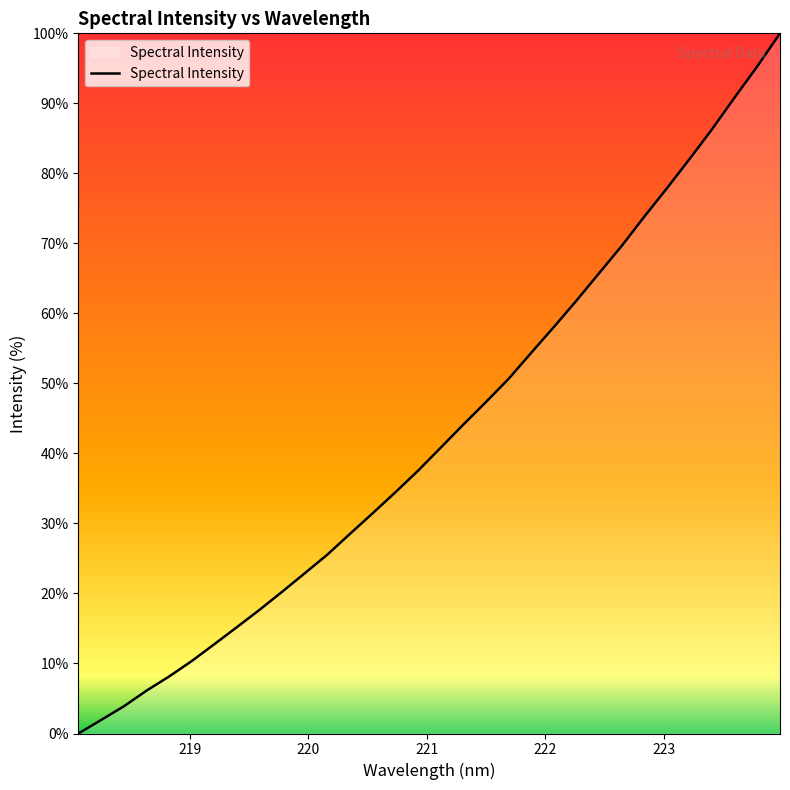

What is the difference between the maximum and minimum values?

100.0